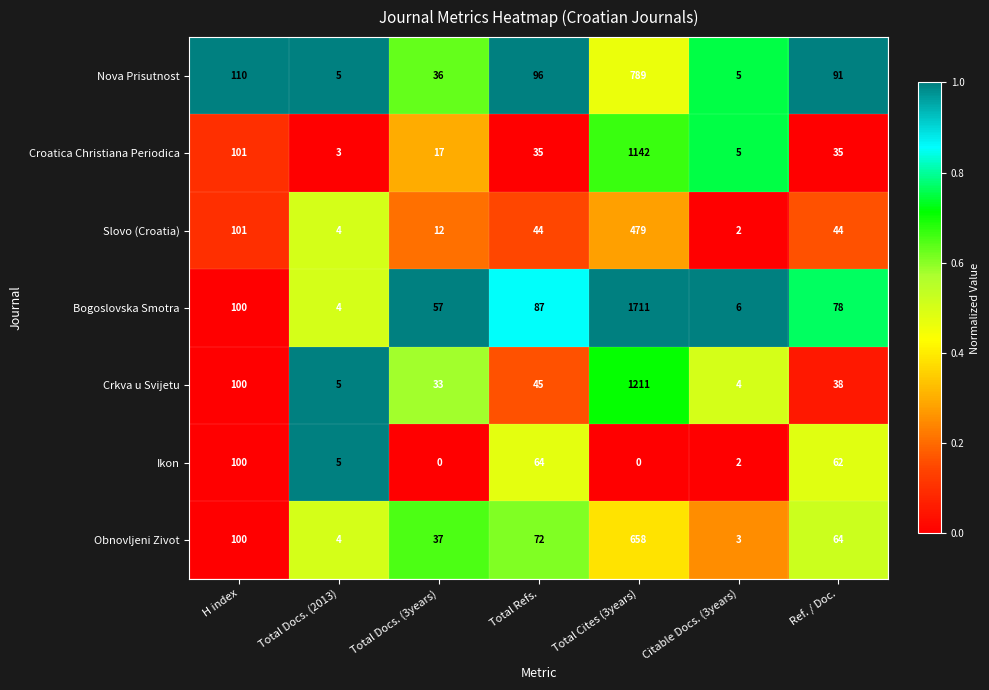

How many distinct data groups are displayed?

7